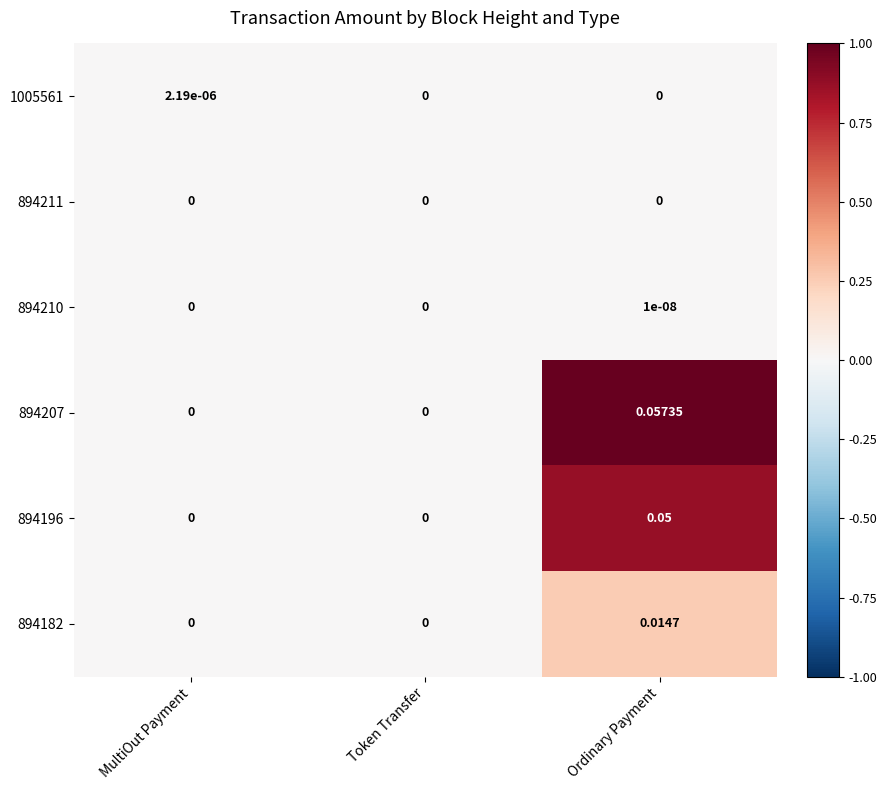

At which category is the sum across all series the highest?

Ordinary Payment